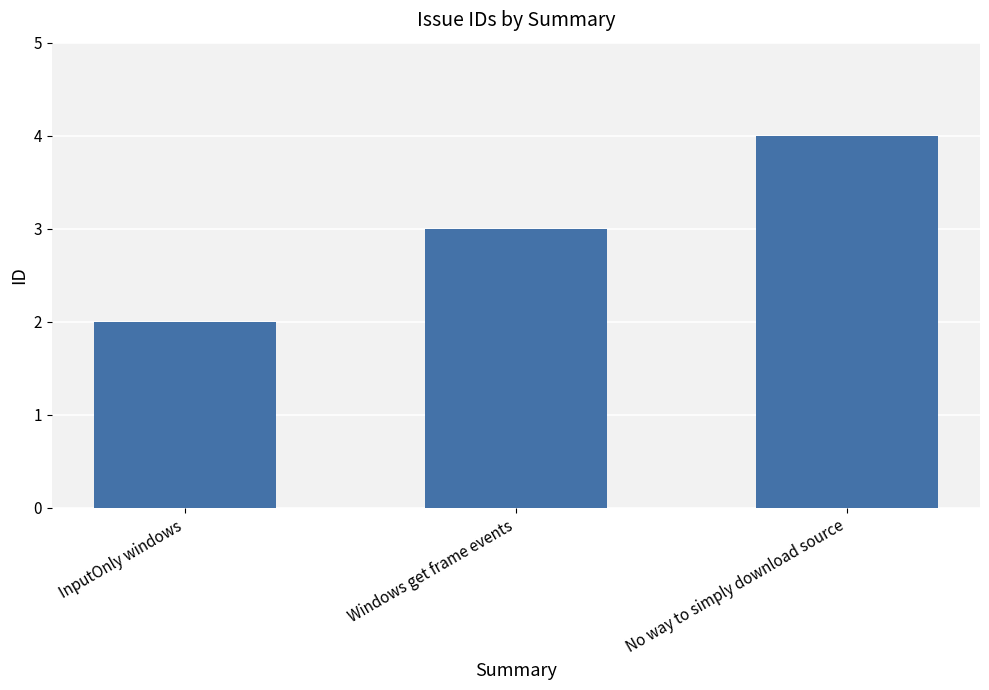

Reading left to right, extract all data points from this chart.

InputOnly windows=2	Windows get frame events=3	No way to simply download source=4